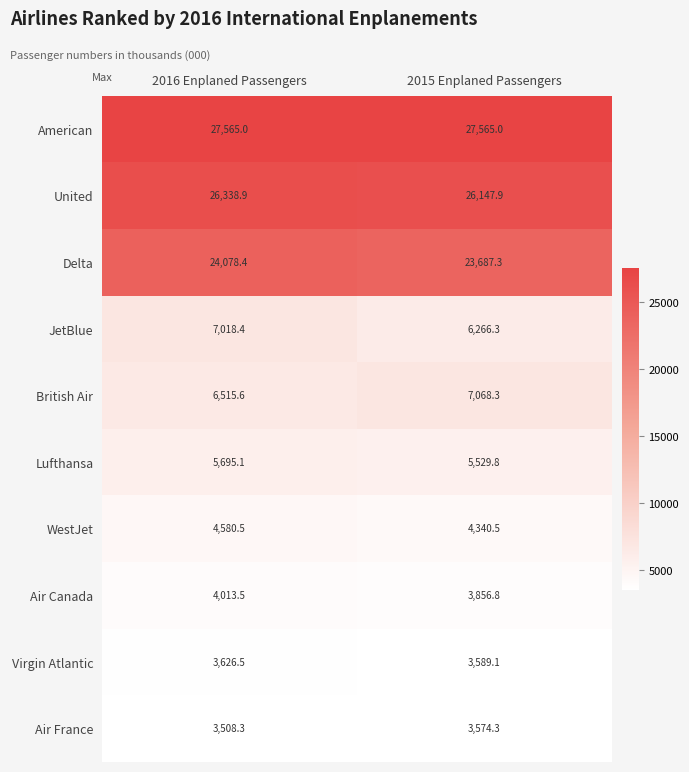

Rank the categories by WestJet value from highest to lowest.

2016 Enplaned Passengers, 2015 Enplaned Passengers